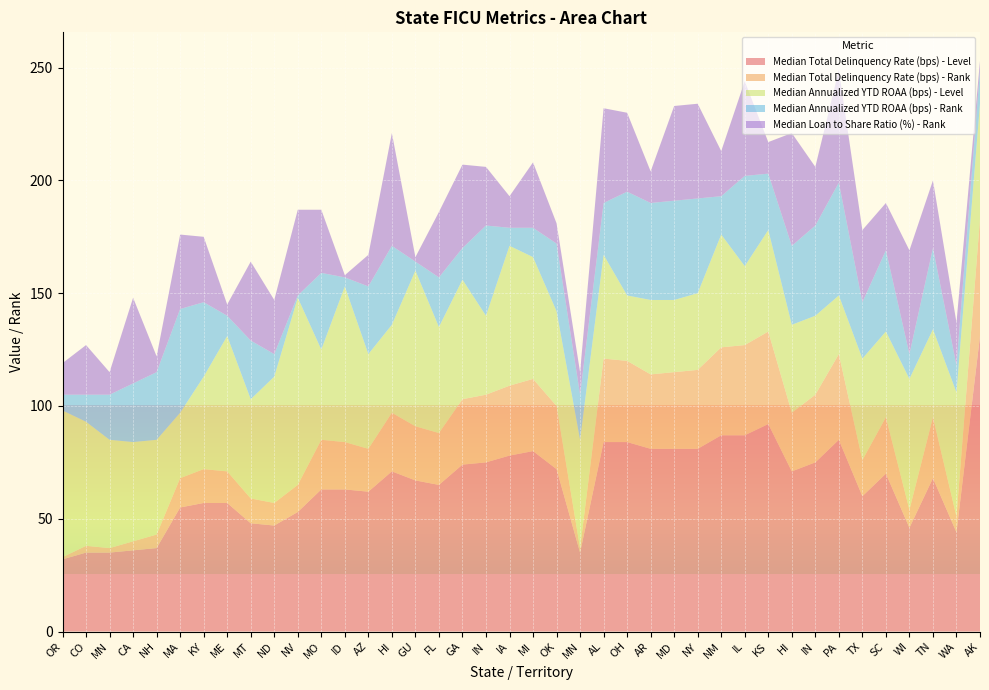

Reading left to right, transcribe all the data shown in this chart.

Median Total Delinquency Rate (bps) - Level: 32	35	35	36	37	55	57	57	48	47	53	63	63	62	71	67	65	74	75	78	80	72	35	84	84	81	81	81	87	87	92	71	75	85	60	70	46	68	44	131
Median Total Delinquency Rate (bps) - Rank: 1	3	2	4	6	13	15	14	11	10	12	22	21	19	26	24	23	29	30	31	32	28	2	37	36	33	34	35	39	40	41	26	30	38	16	25	8	27	7	52
Median Annualized YTD ROAA (bps) - Level: 65	55	48	44	42	29	41	60	44	56	83	40	69	42	39	69	47	53	35	62	54	42	48	46	29	33	32	34	50	35	45	39	35	26	45	38	58	39	55	51
Median Annualized YTD ROAA (bps) - Rank: 7	12	20	26	30	46	33	9	26	10	1	34	4	30	35	4	22	14	40	8	13	30	20	23	46	43	44	42	17	40	25	35	40	50	25	36	11	36	12	15
Median Loan to Share Ratio (%) - Rank: 14	22	10	38	7	33	29	5	35	24	38	28	1	14	50	2	29	37	26	14	29	9	10	42	35	14	42	42	20	42	14	50	26	50	32	21	46	30	19	4